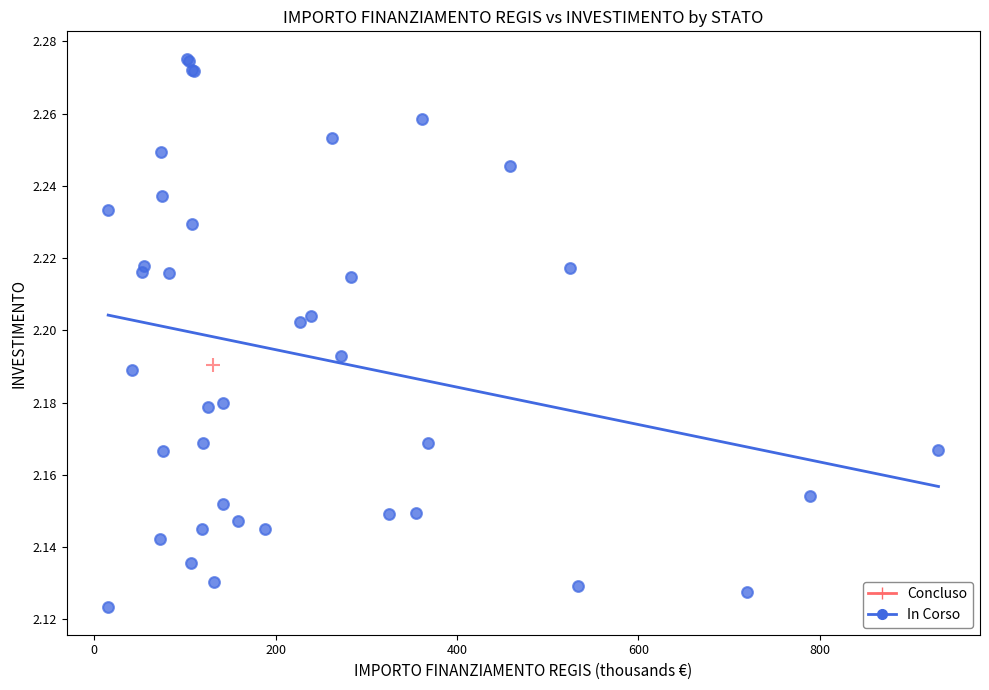

What are all the series names shown in the legend?

Concluso, In Corso